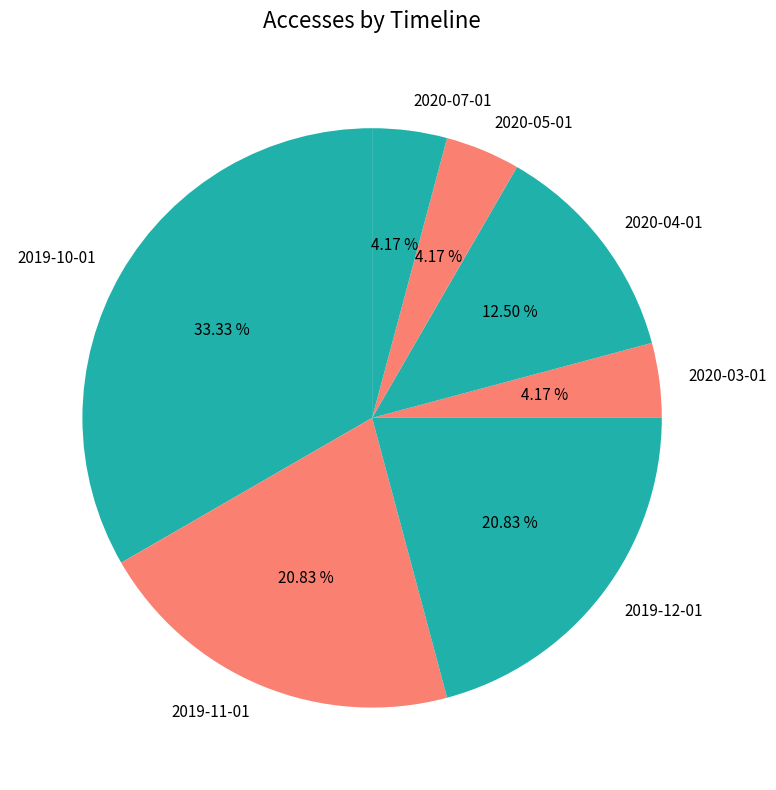

Which has a higher value, 2019-12-01 or 2020-07-01?

2019-12-01